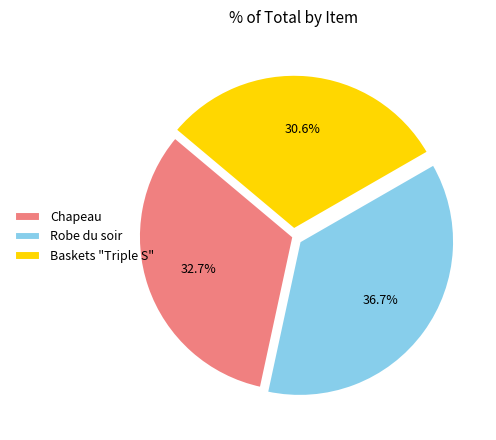

To the nearest percent, what is the average slice percentage?

33%